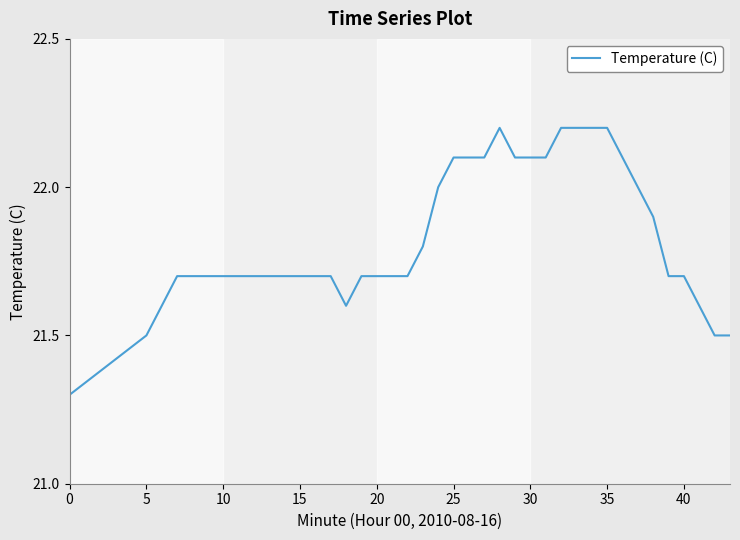

How many lines are shown in the chart?

1